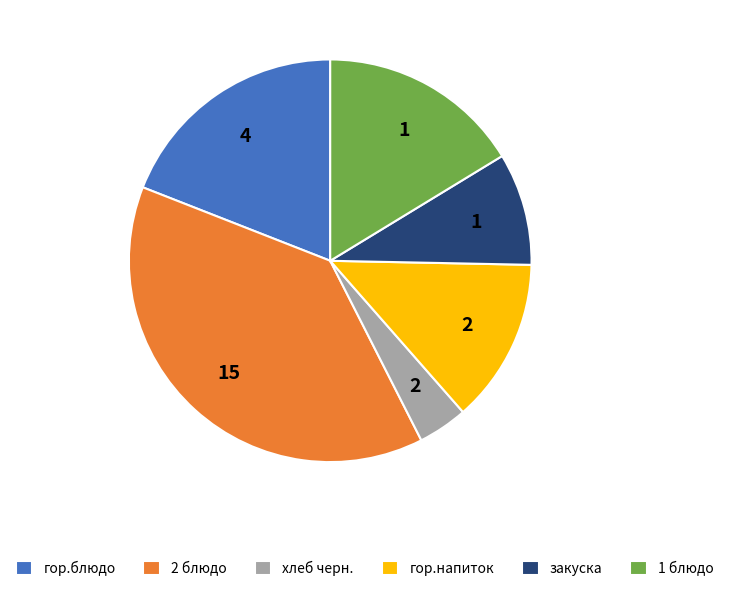

How many slices are in this pie chart?

6